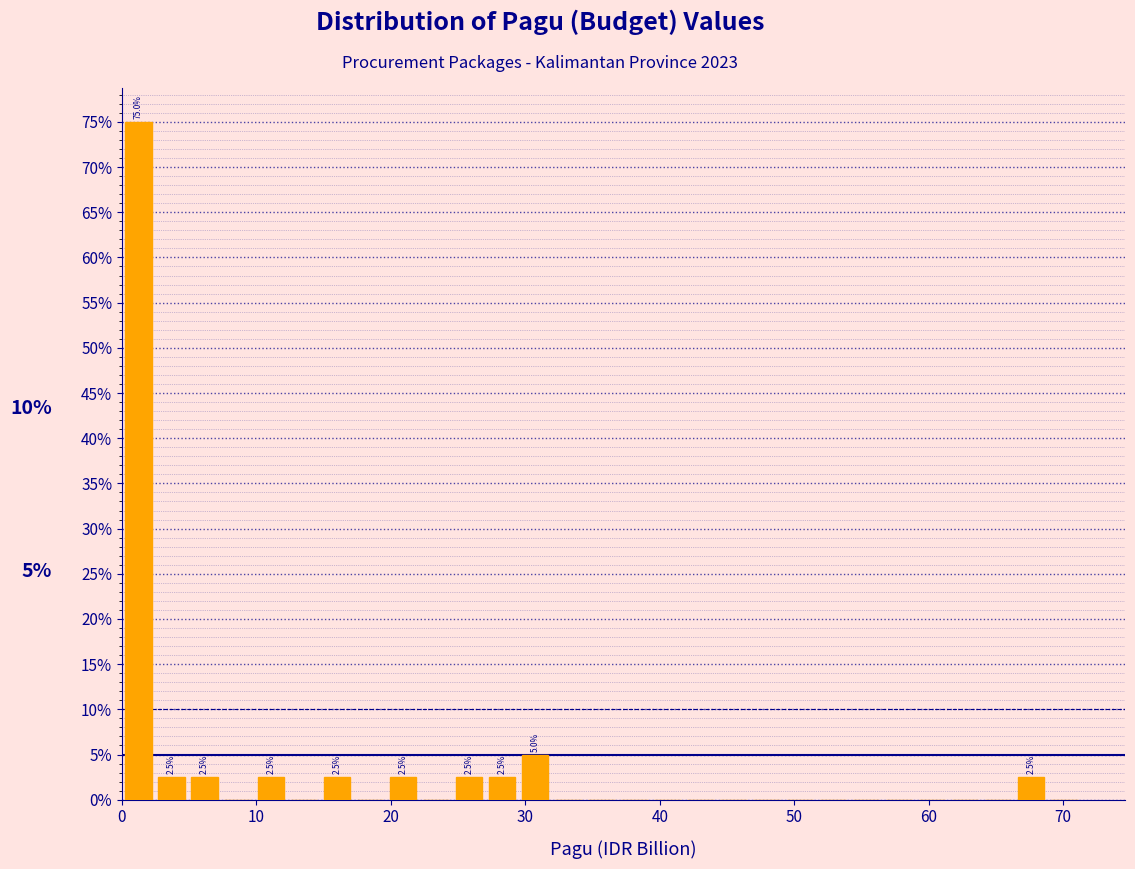

Read against the x-axis, roughly where is the centre of the tallest bar?

1